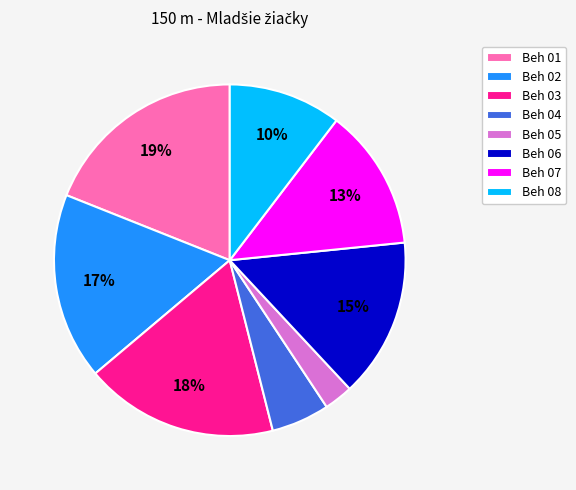

True or false: Beh 01 accounts for 19% of the total.

True